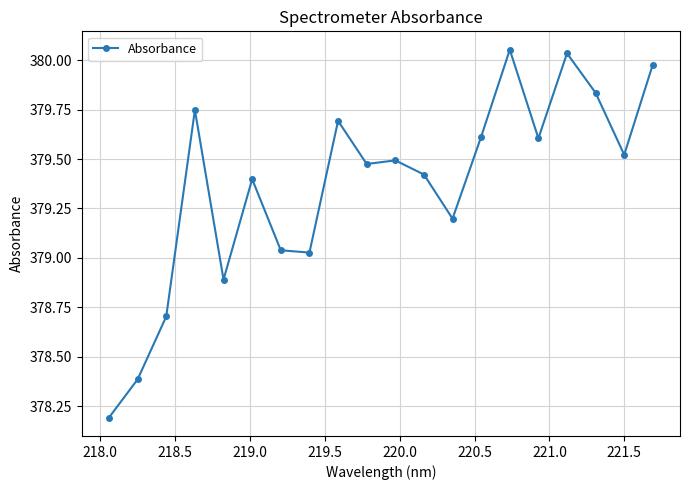

What is the difference between the second highest and minimum values?

1.8